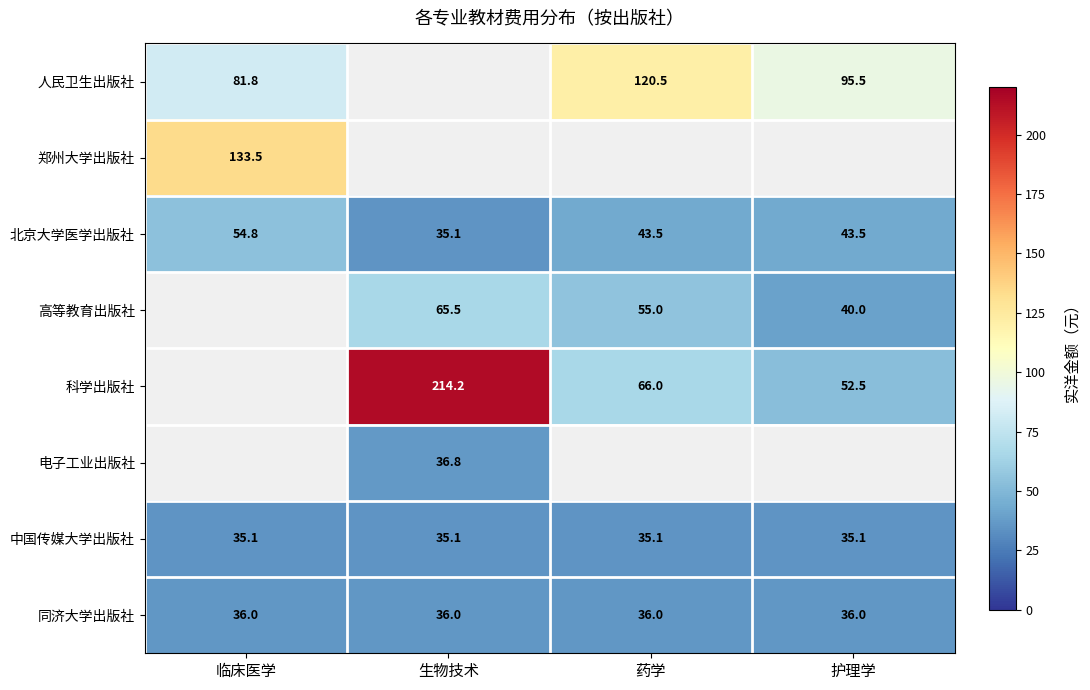

Is it true that 北京大学医学出版社 equals 43.5 at 护理学?

True